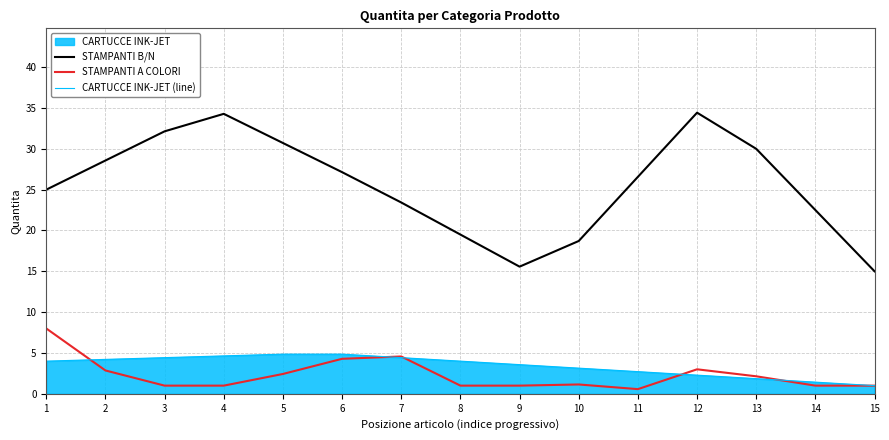

What value does the CARTUCCE INK-JET (line) series have at 8?

4.0